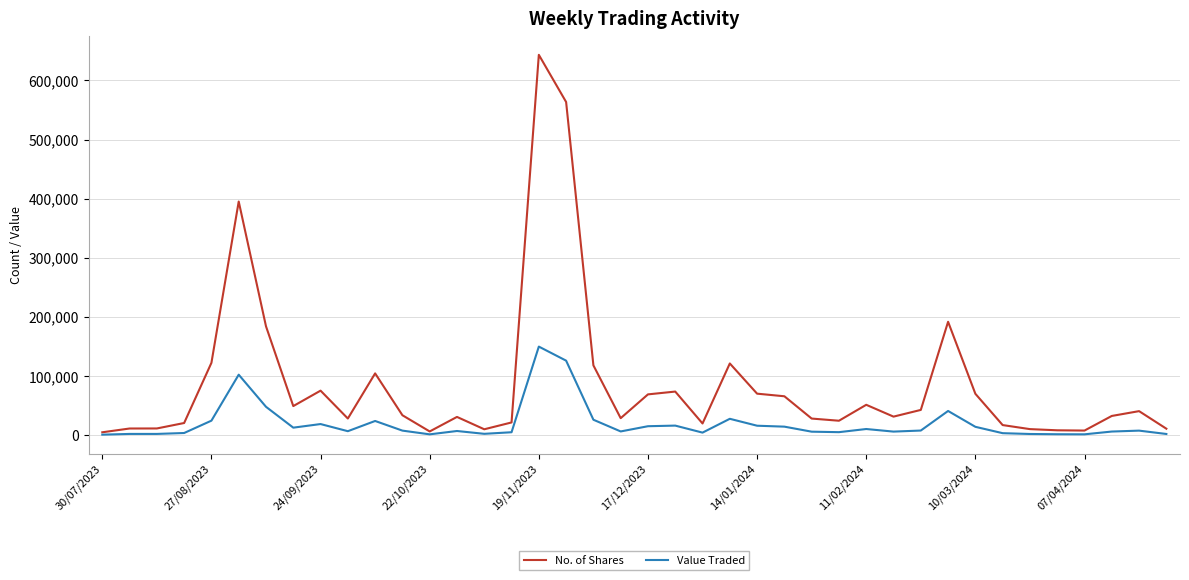

Which series has the widest spread of values?

No. of Shares